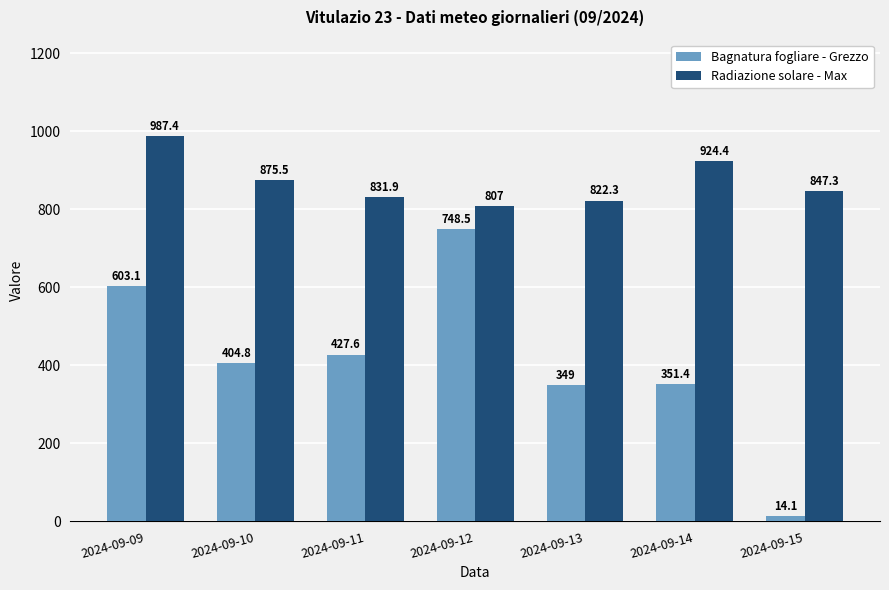

Are the bars grouped side by side (vs. stacked)?

Yes